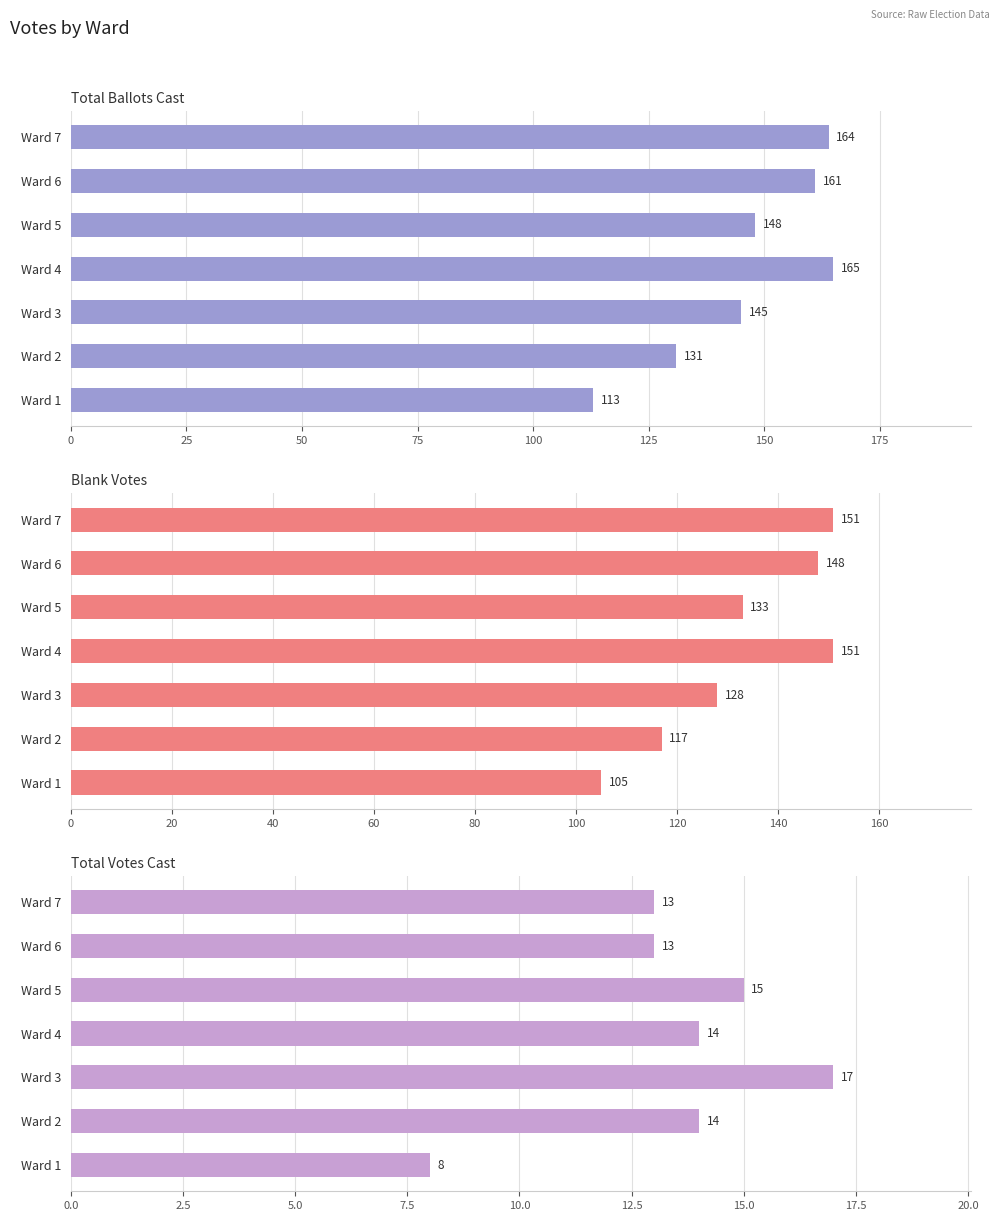

What are all the series names shown in the legend?

Total Ballots Cast, Blank Votes, Total Votes Cast